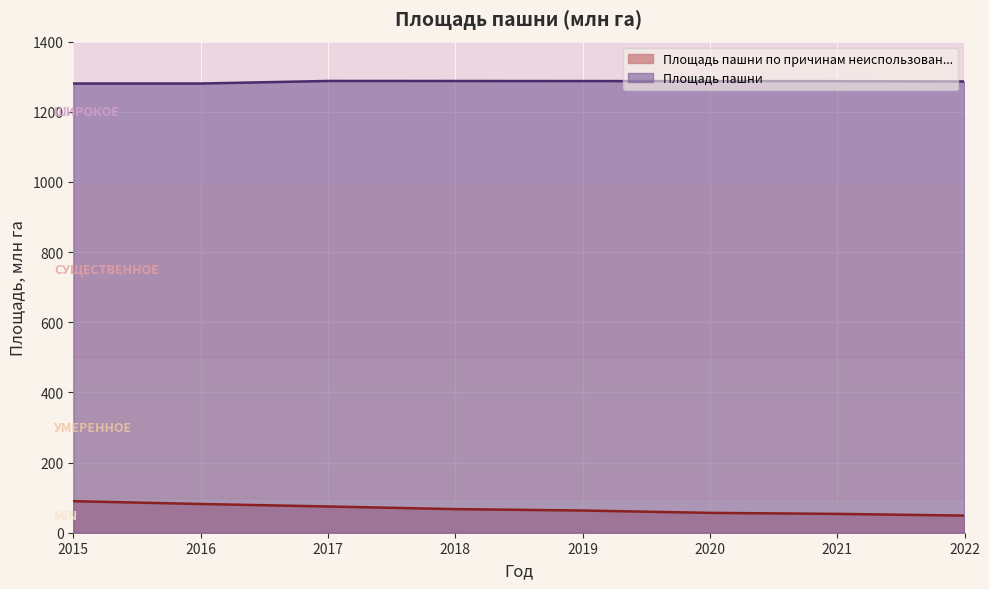

What is the minimum value shown in the chart?

48.8